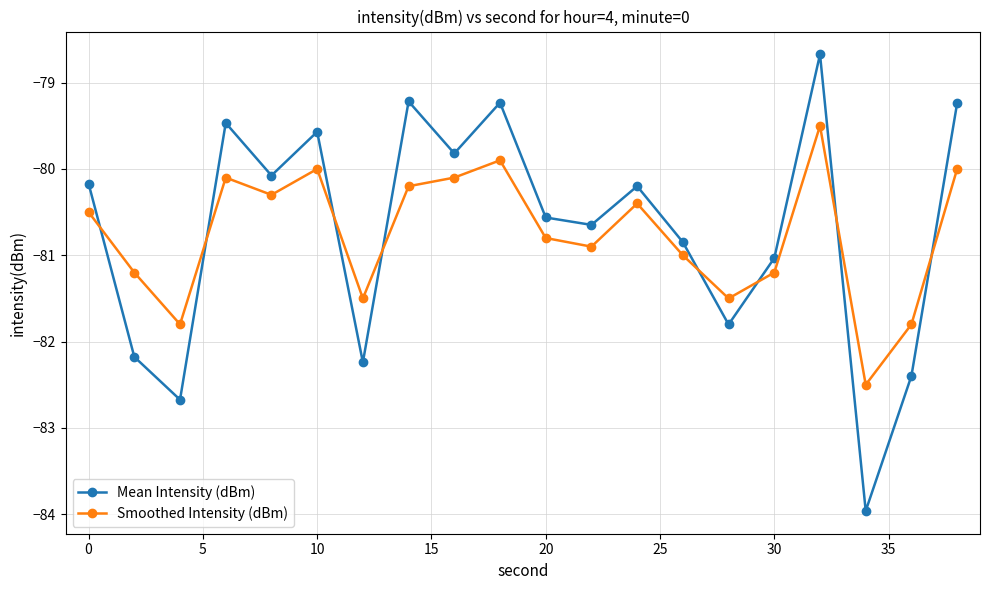

List the series in order of their peak value, lowest first.

Smoothed Intensity (dBm), Mean Intensity (dBm)